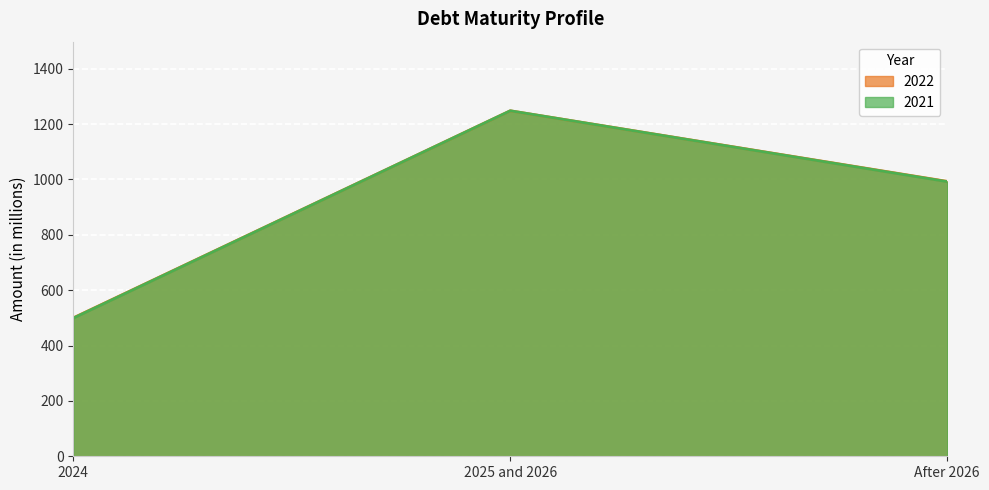

Between 2024 and 2025 and 2026, which series saw the biggest shift?

2021